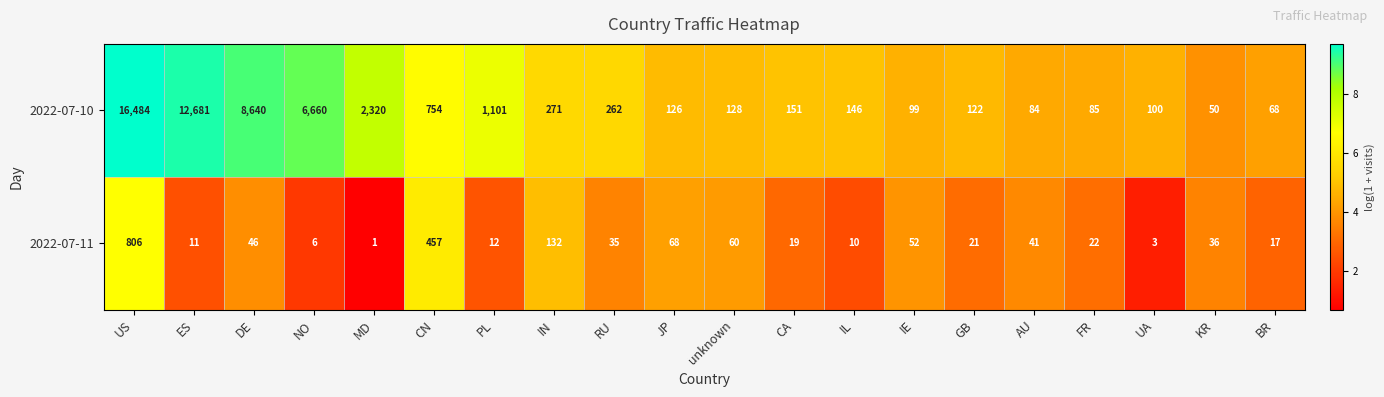

True or false: 2022-07-10 has a value of 16484 at US.

True